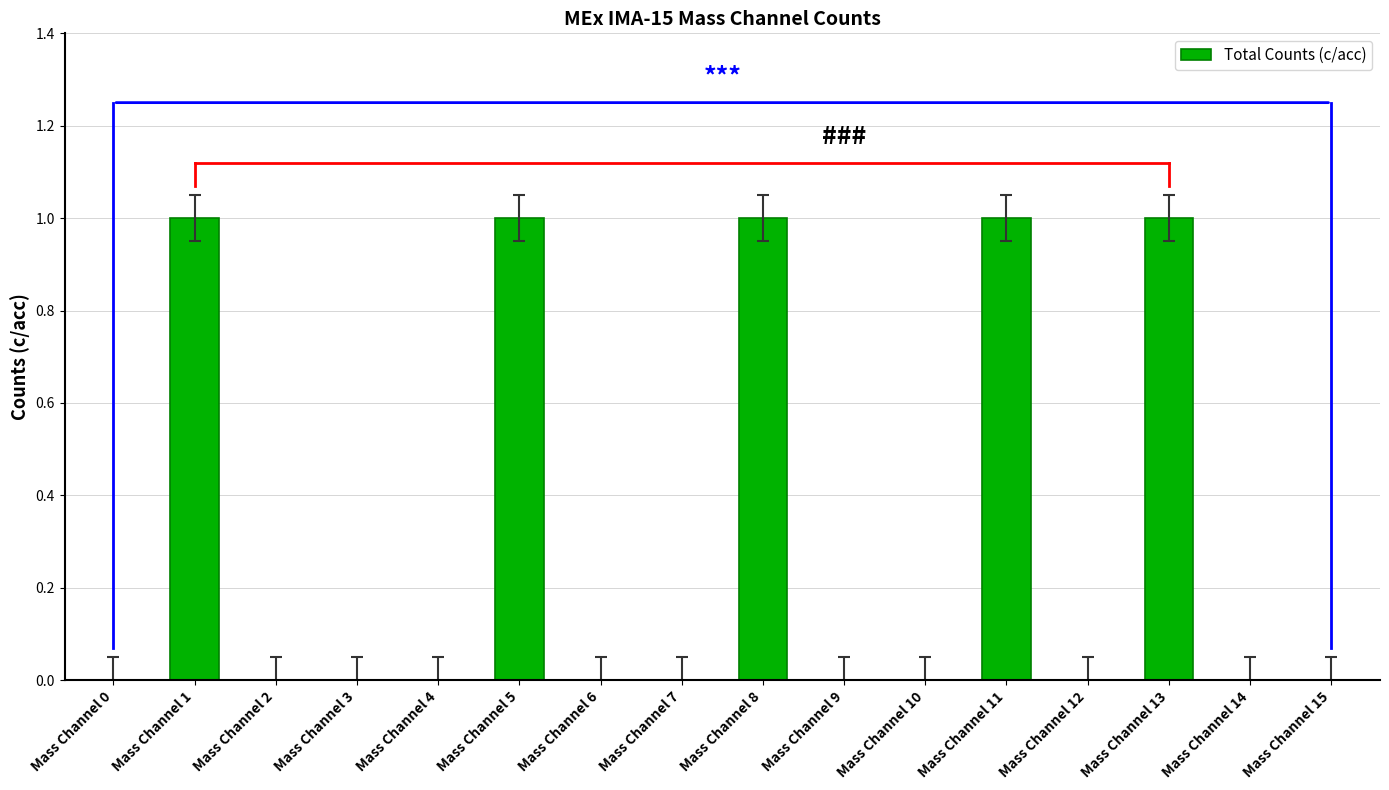

What is the sum of all values?

5